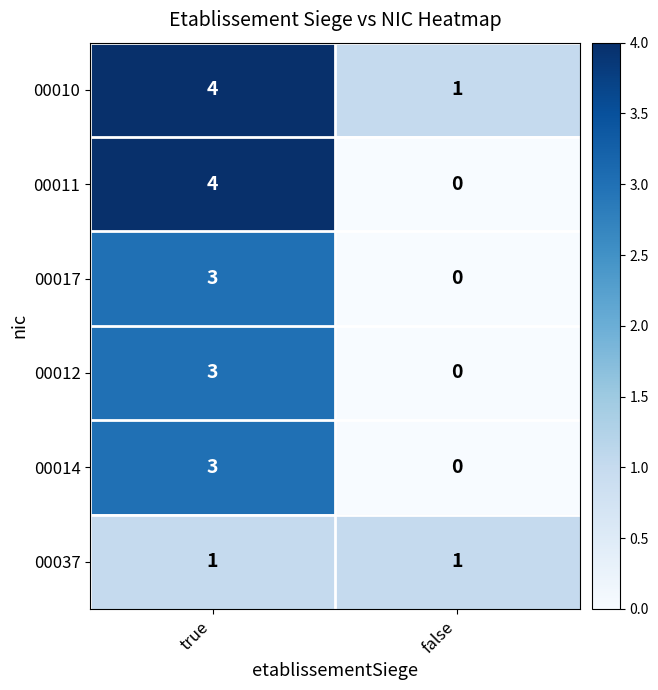

Read the 00017 value at true.

3